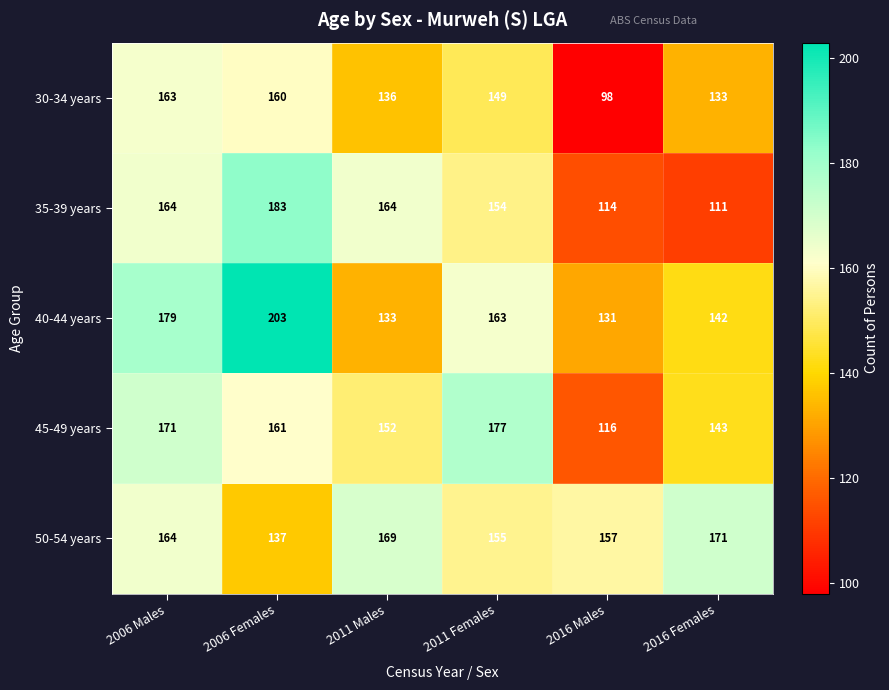

What is the sum of all 45-49 years values?

920